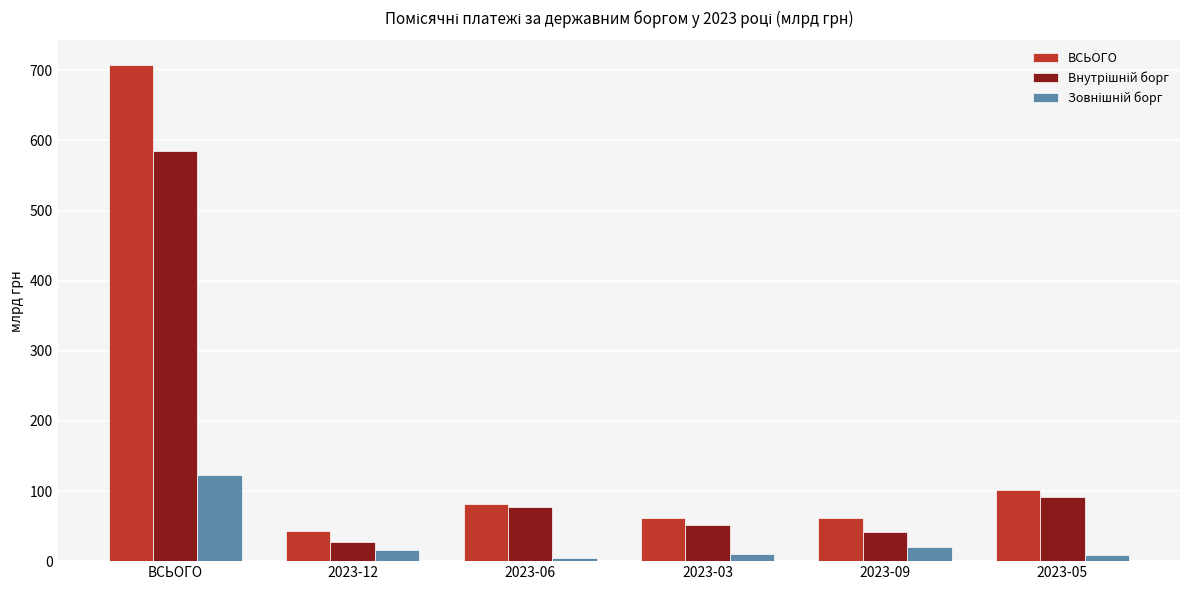

Count the number of data series in this chart.

3